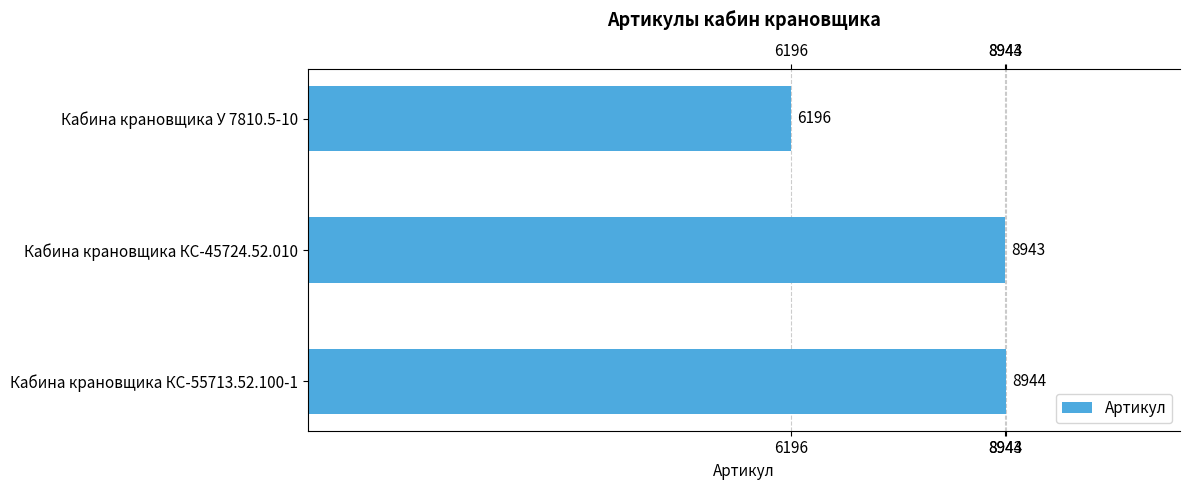

Reading bottom to top, list all the values displayed in this chart.

8944	8943	6196